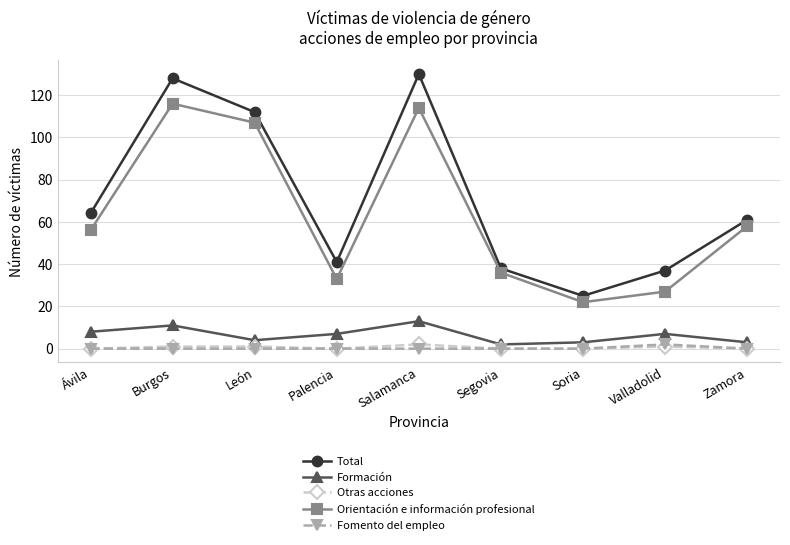

What is the difference between the second highest and minimum values in the Orientación e información profesional series?

92